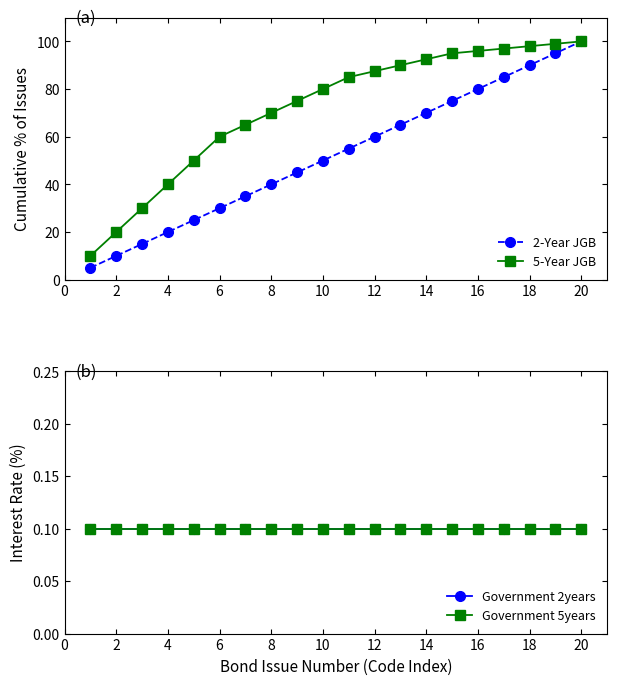

True or false: Government 2years and Government 5years cross at least once.

False